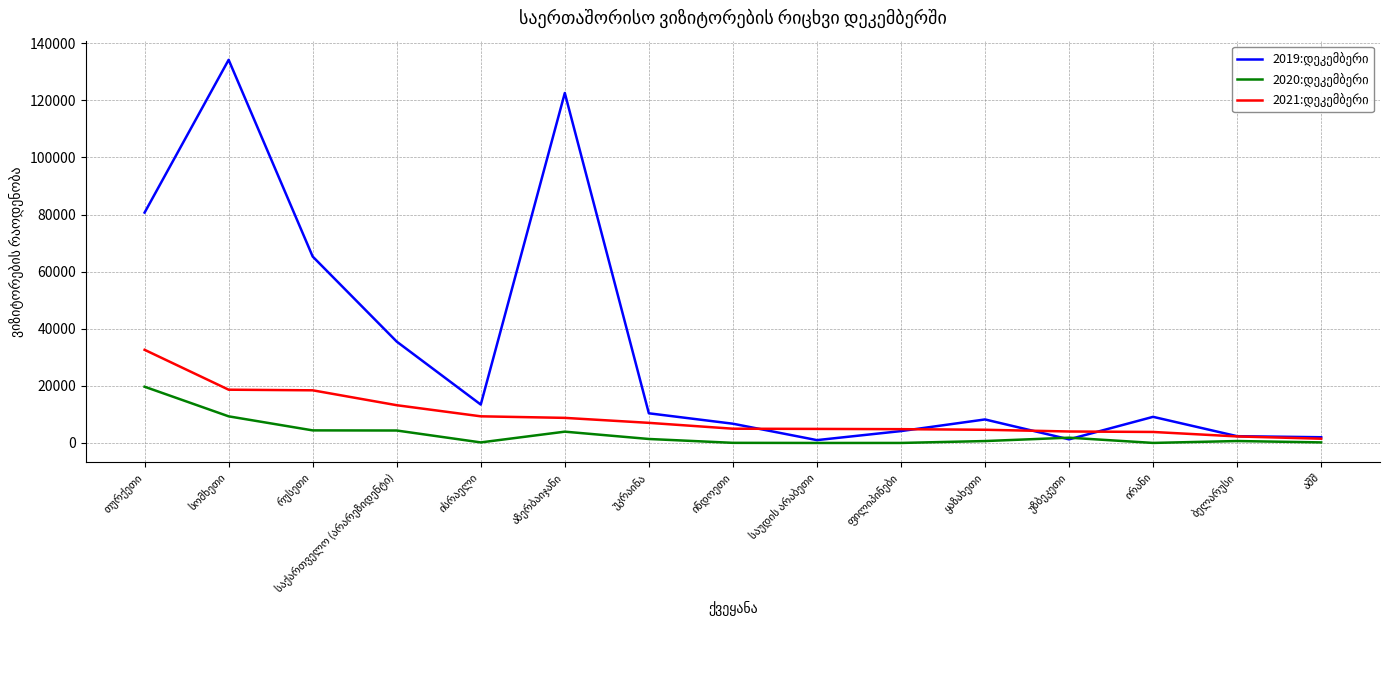

What is the greatest value displayed?

134214